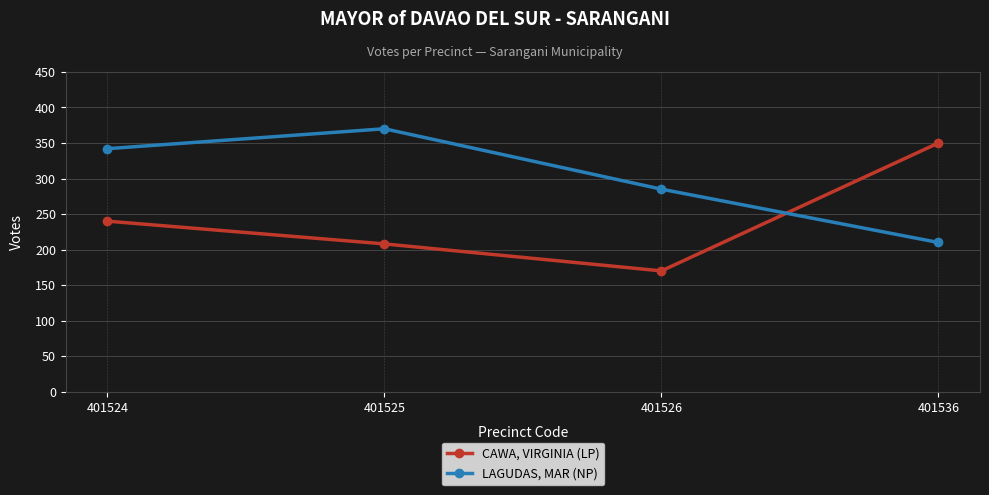

After their last crossing, which series has the higher values: LAGUDAS, MAR (NP) or CAWA, VIRGINIA (LP)?

CAWA, VIRGINIA (LP)